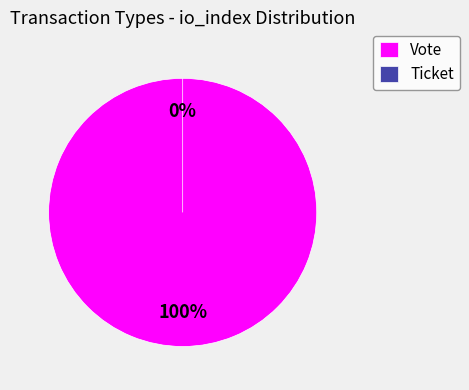

Is Vote the majority of the pie?

Yes